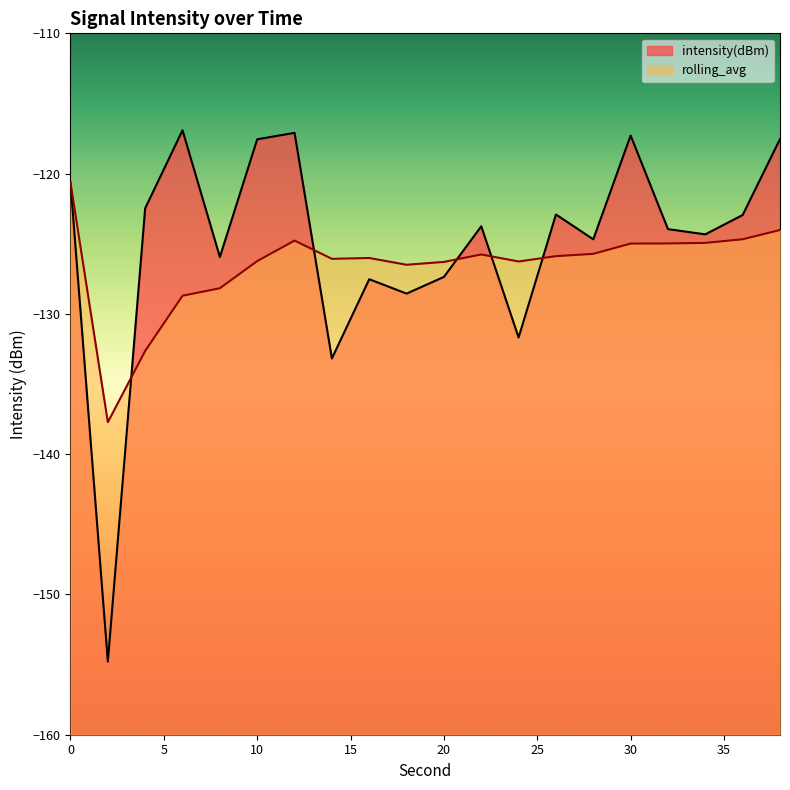

What is the value of the rolling_avg point at the 18th from the left?

-124.9